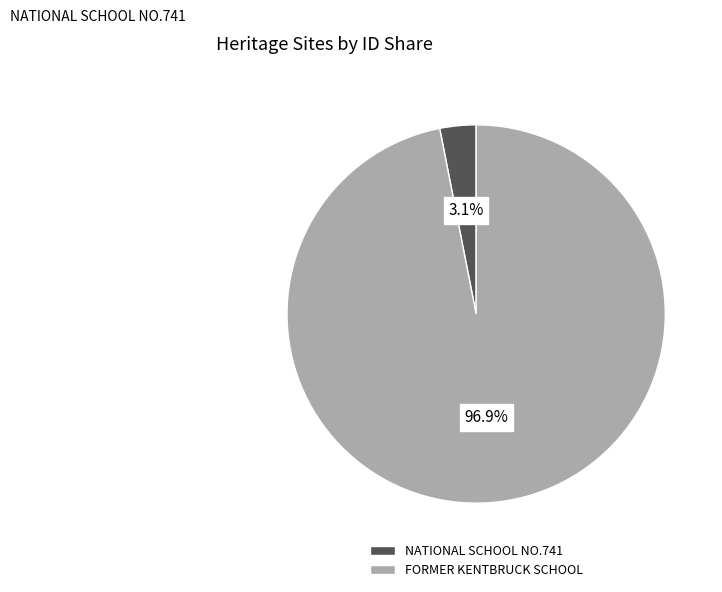

Rank the categories by value from highest to lowest.

FORMER KENTBRUCK SCHOOL, NATIONAL SCHOOL NO.741